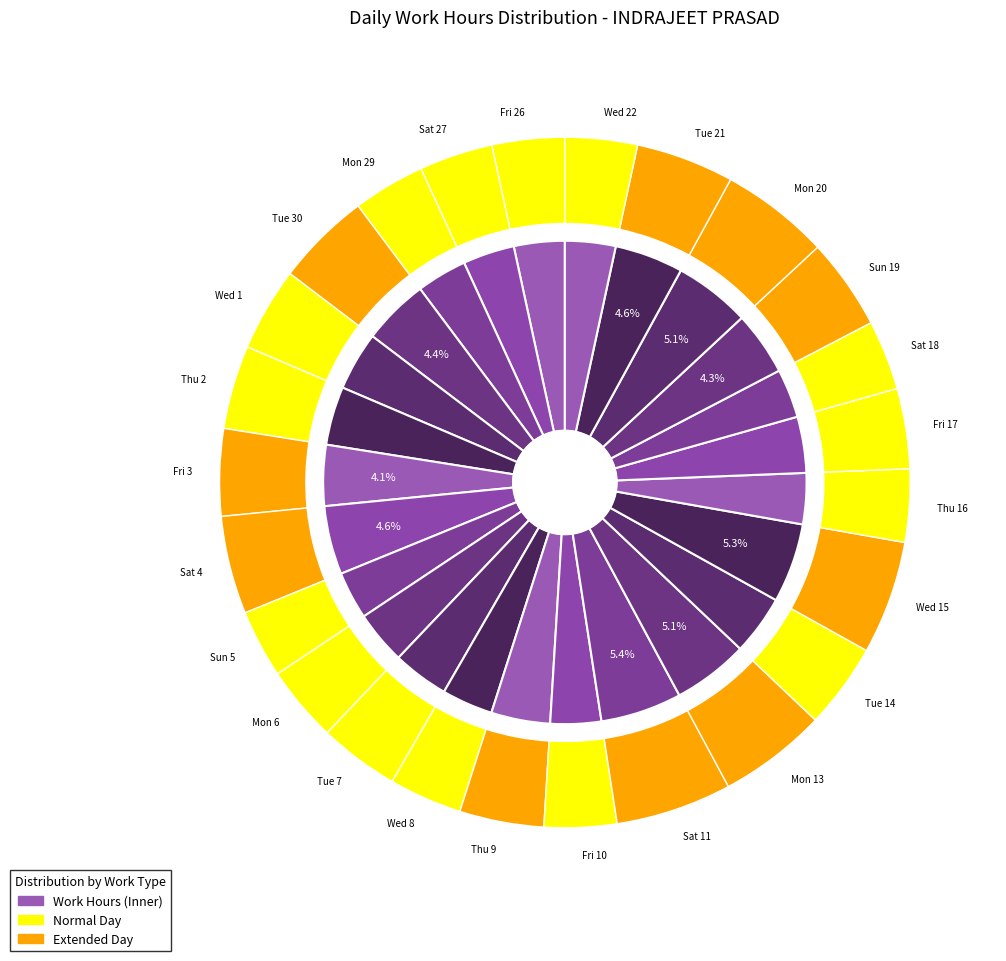

Which slice is the smallest?

Sun 5